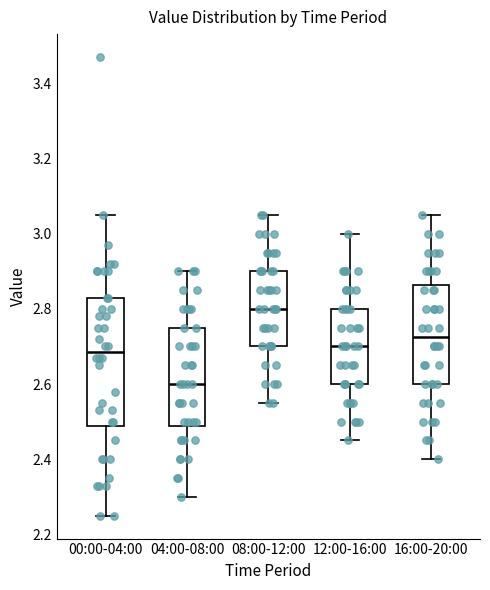

Reading left to right, transcribe this box plot: for each box, give where its median line is, the range the box spans, and where its two whiskers end, as read against the y-axis. The values are not printed on the chart, so give them approximately, as read against the axis.

00:00-04:00: median 2.68, box 2.48 to 2.84, whiskers 2.26 to 3.06
04:00-08:00: median 2.60, box 2.48 to 2.76, whiskers 2.30 to 2.90
08:00-12:00: median 2.80, box 2.70 to 2.90, whiskers 2.56 to 3.06
12:00-16:00: median 2.70, box 2.60 to 2.80, whiskers 2.46 to 3.00
16:00-20:00: median 2.72, box 2.60 to 2.86, whiskers 2.40 to 3.06